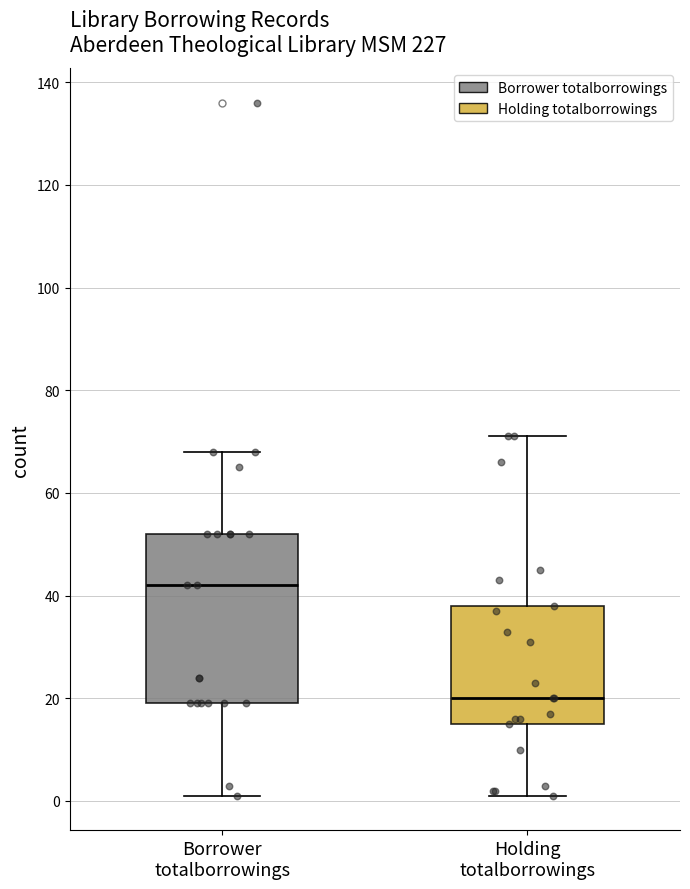

Reading left to right, read every box against the y-axis: the position of its median line, the range the box covers, and the ends of its whiskers. The values are not printed on the chart, so give them approximately, as read against the axis.

Borrower totalborrowings: median 42, box 20 to 52, whiskers 2 to 68
Holding totalborrowings: median 20, box 16 to 38, whiskers 2 to 72